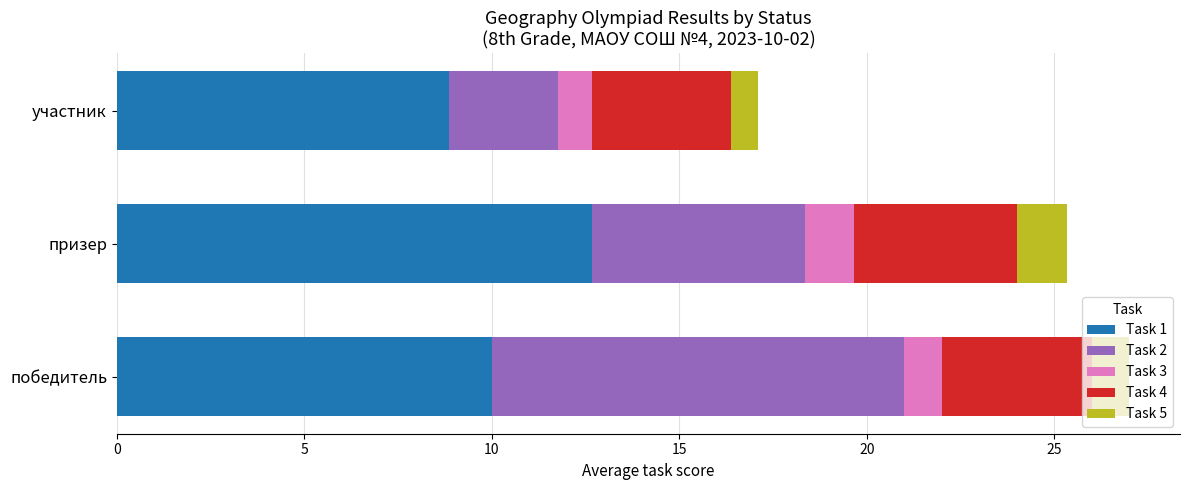

The Task 1 series shows 12.7 at призер. True or false?

True